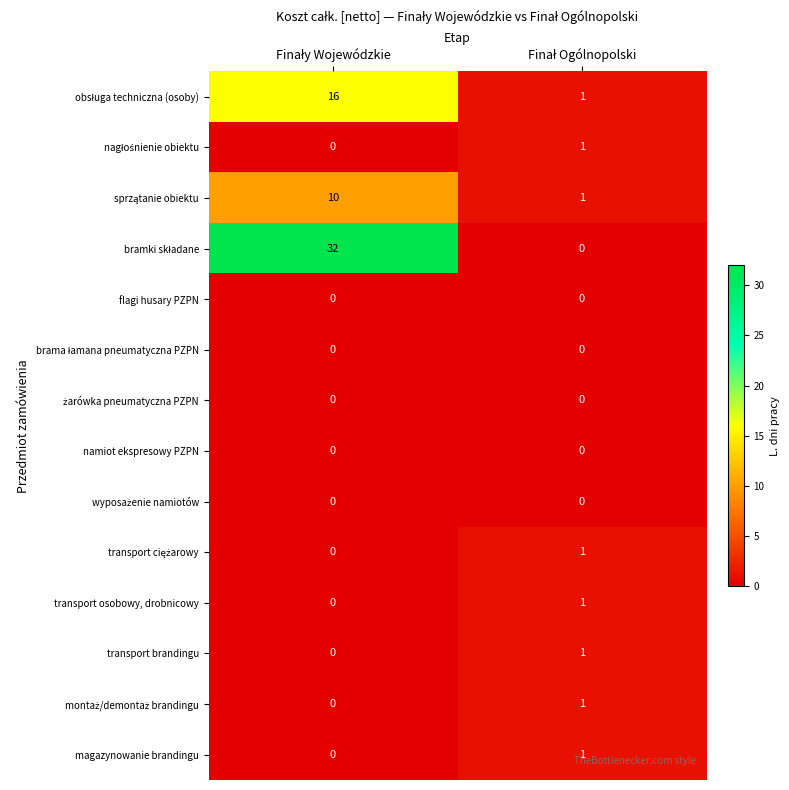

Which series has the largest range (max minus min)?

bramki składane